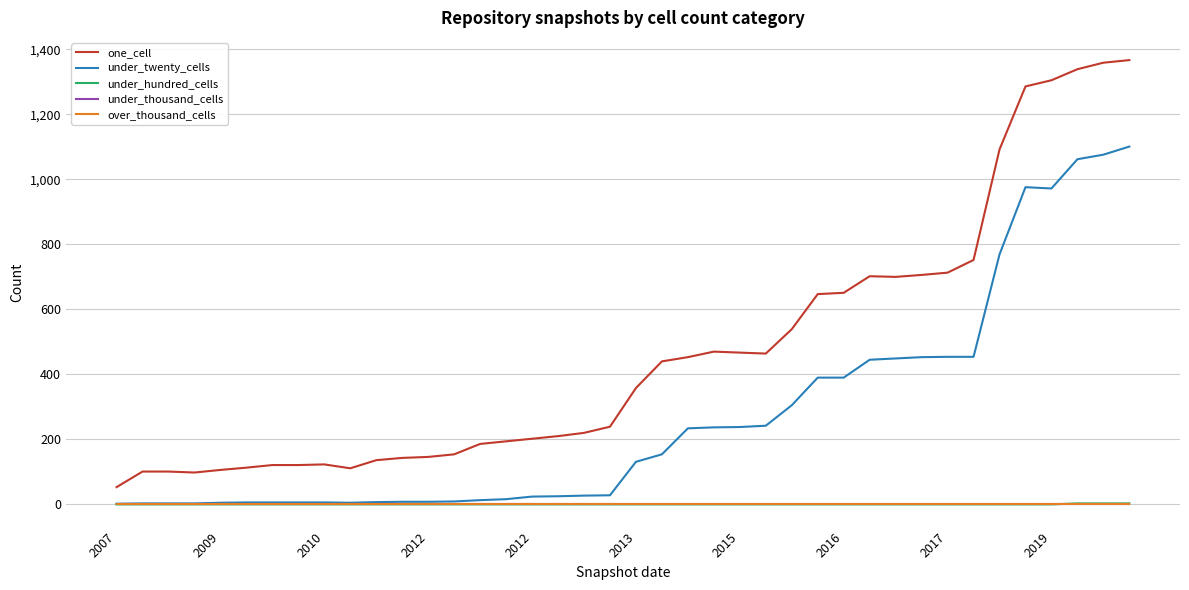

Does the chart display data point markers on the line(s)?

No